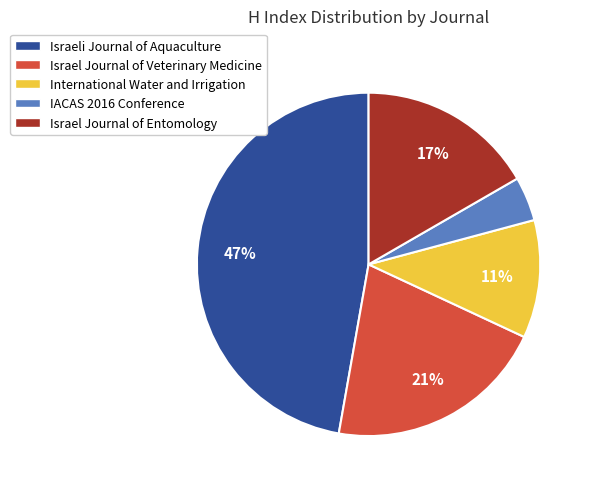

How many segments does this pie chart have?

5